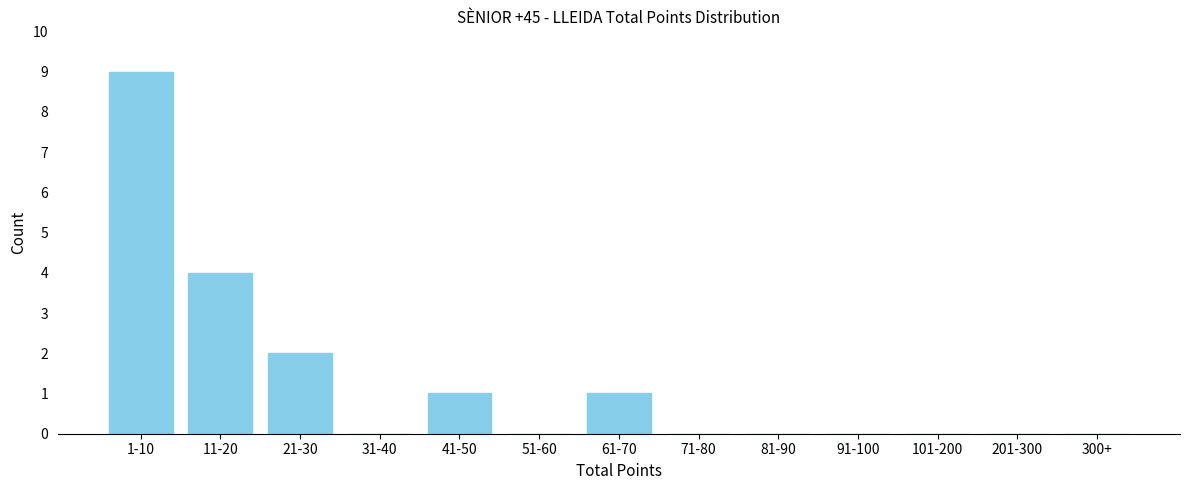

Reading left to right, transcribe all the data shown in this chart.

1-10=9	11-20=4	21-30=2	31-40=0	41-50=1	51-60=0	61-70=1	71-80=0	81-90=0	91-100=0	101-200=0	201-300=0	300+=0